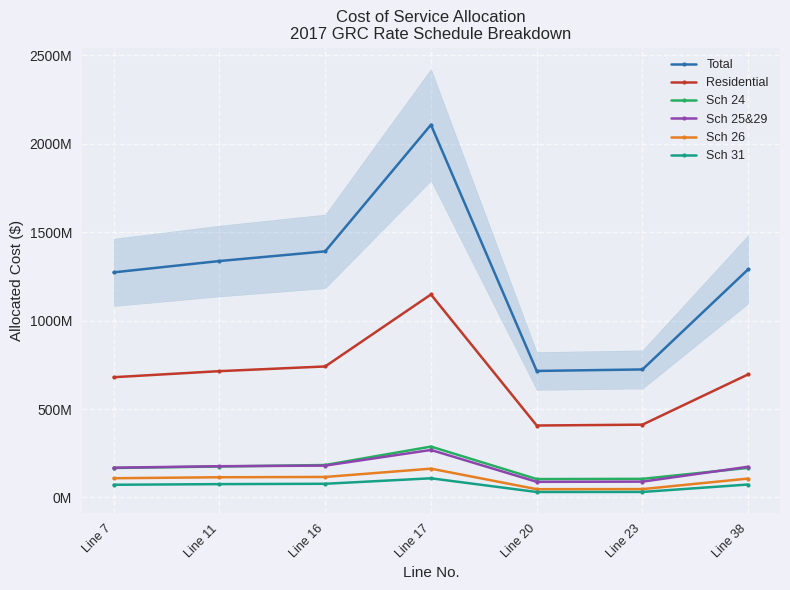

True or false: Sch 25&29 and Residential cross at least once.

False